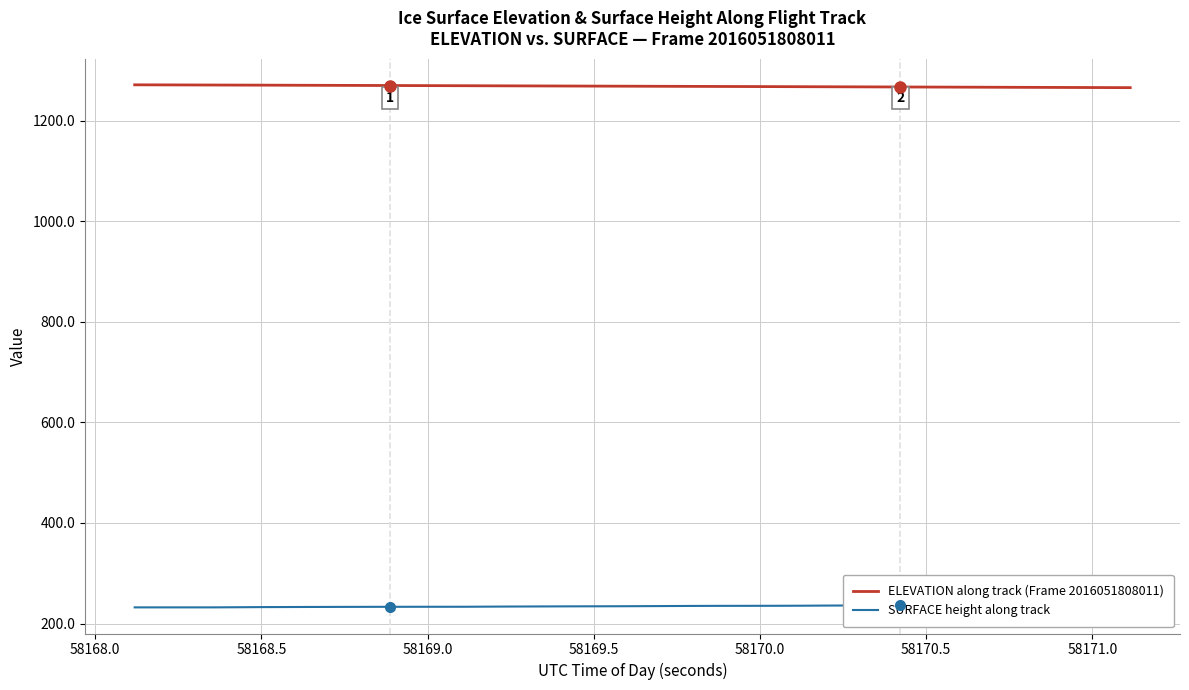

Does the chart have visible grid lines?

Yes